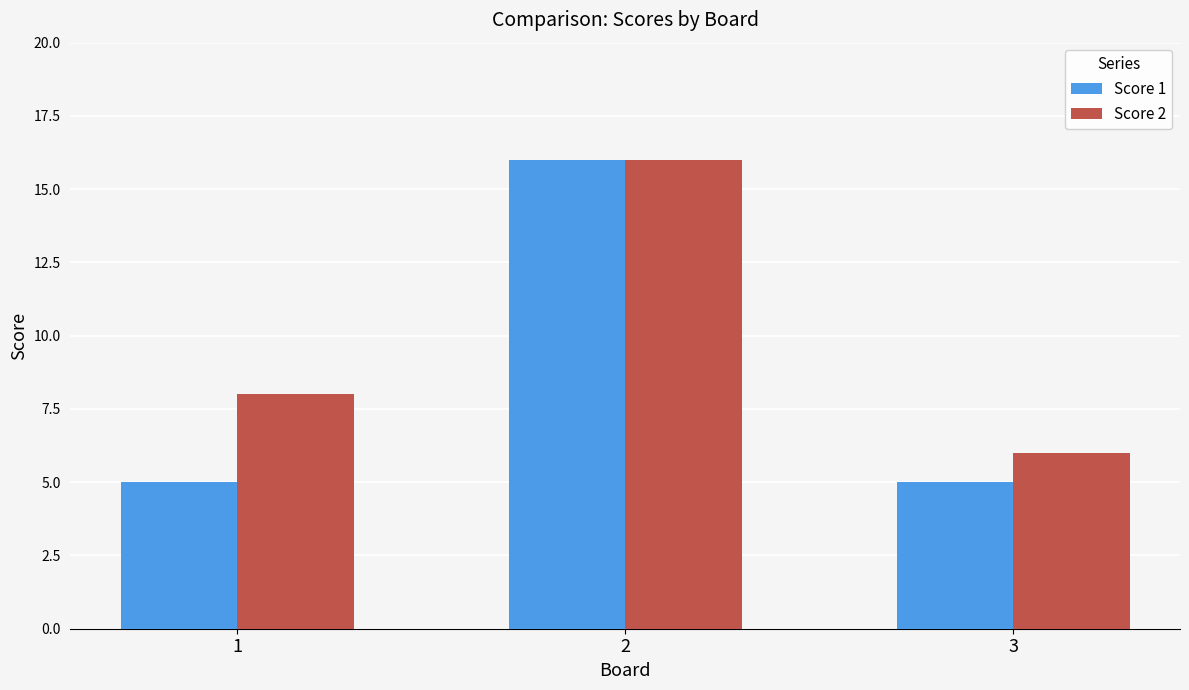

Is the value of Score 2 at 3 greater than the value of Score 1 at 1?

Yes